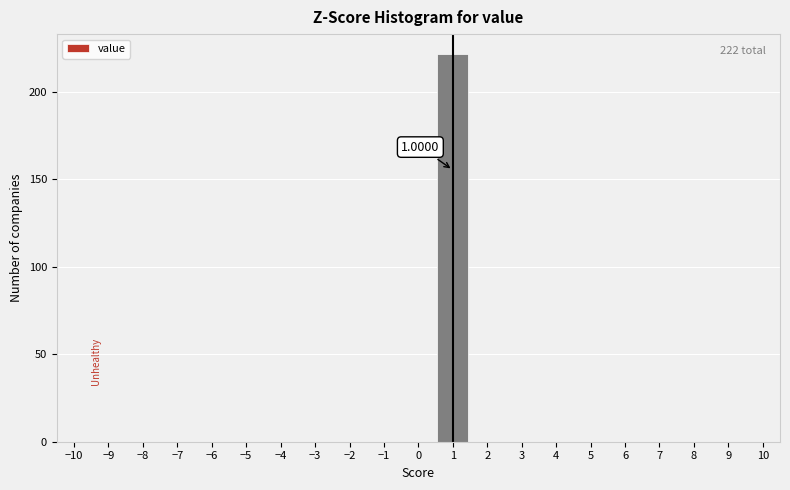

Over which range of the x-axis is the bar tallest?

0.5 to 1.5